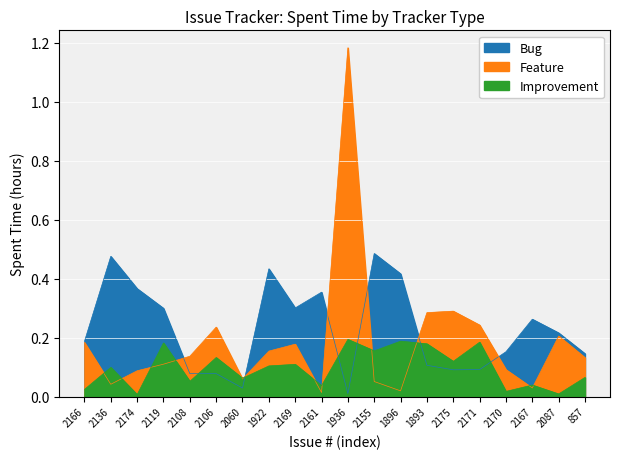

What are all the series names shown in the legend?

Bug, Feature, Improvement